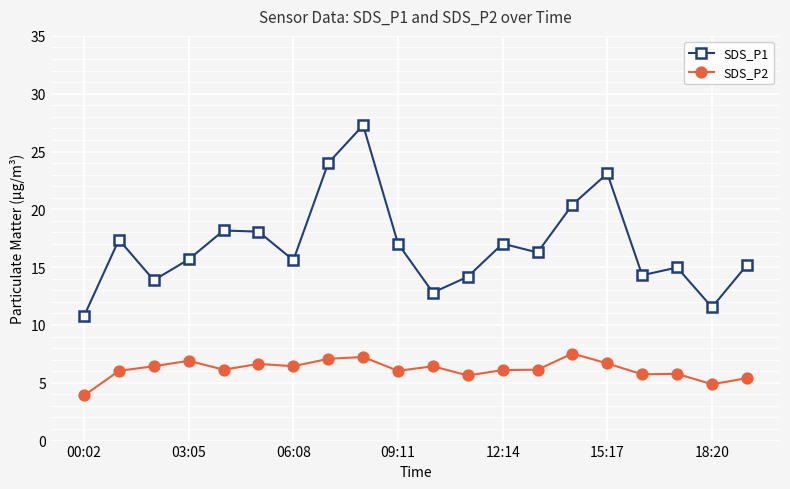

How many categories are shown in the chart?

20